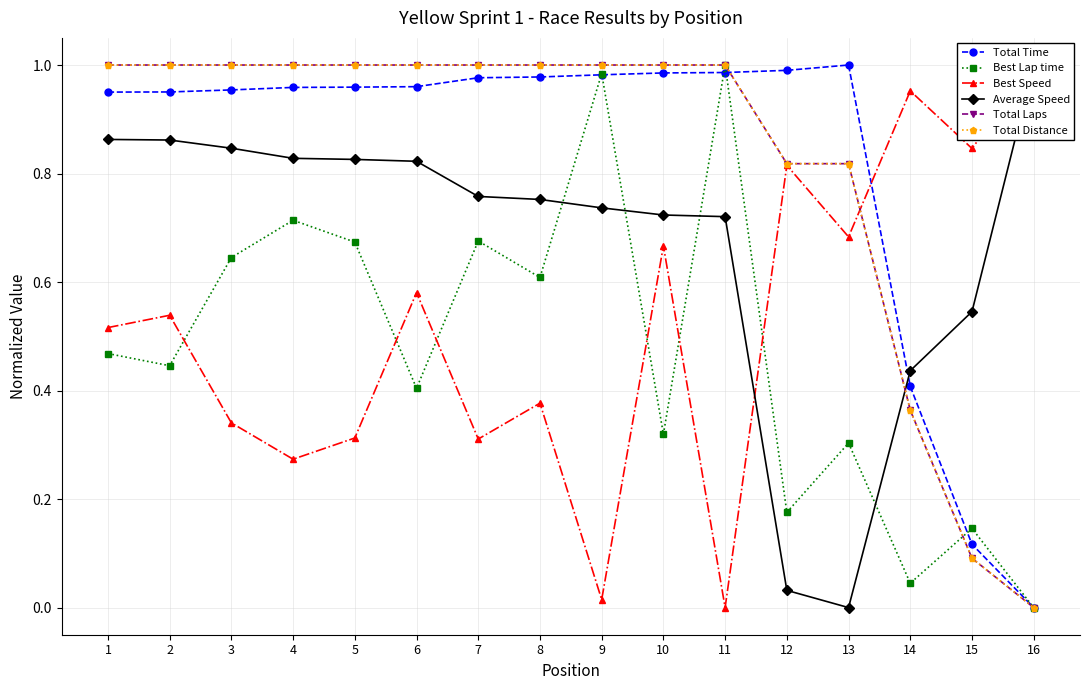

Which series has the widest spread of values?

Total Time